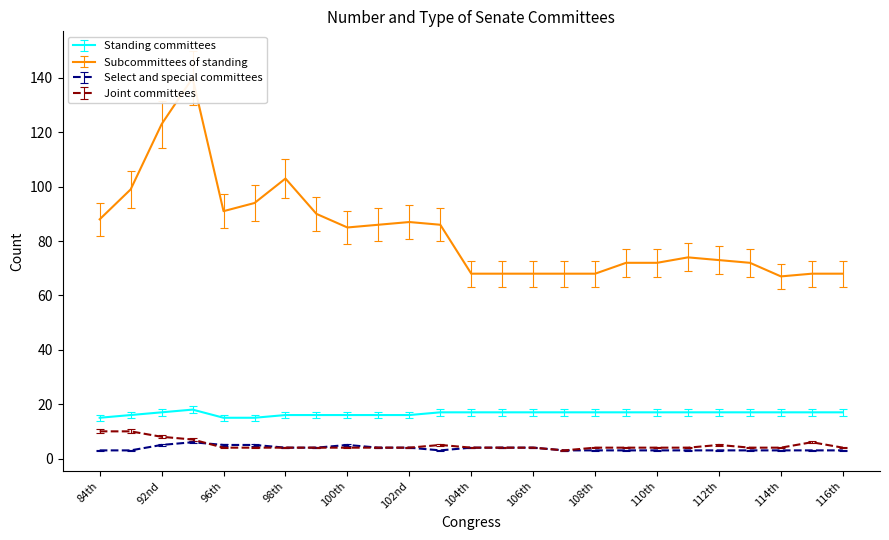

True or false: Subcommittees of standing and Standing committees cross at least once.

False